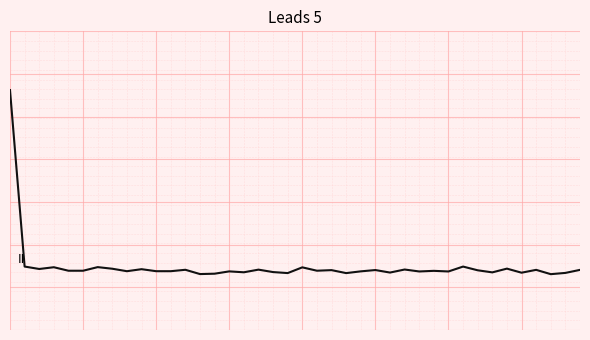

What is the difference between the maximum and minimum values?

0.9